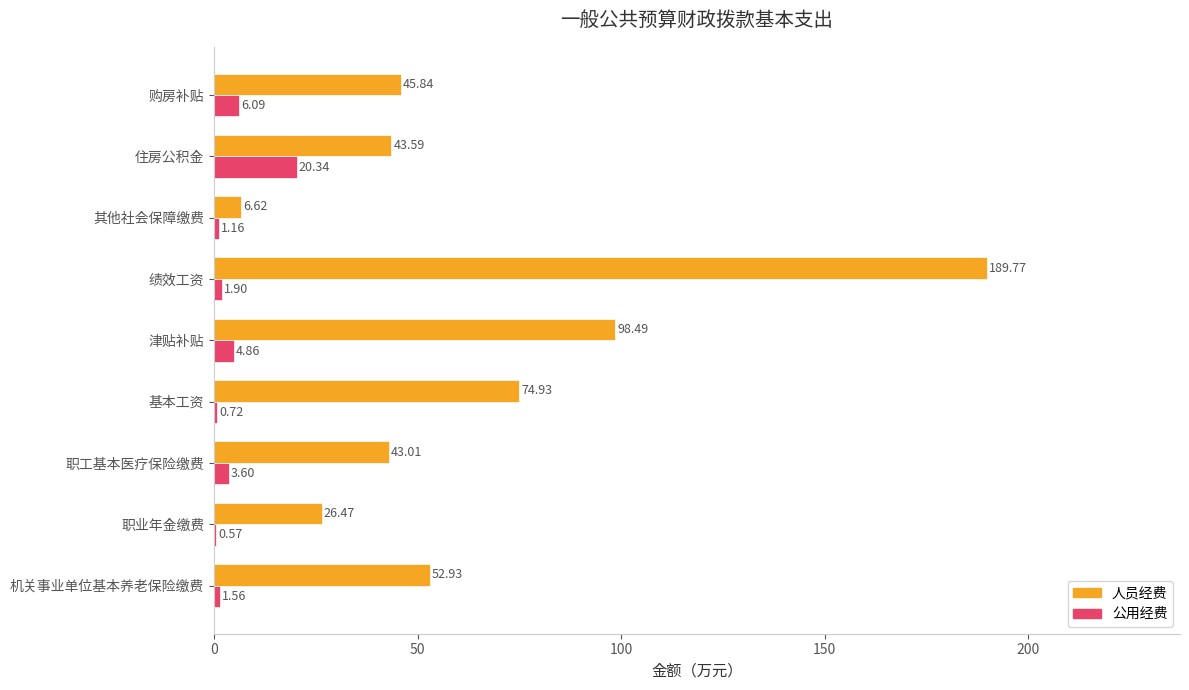

Is the value of 公用经费 at 住房公积金 greater than the value of 人员经费 at 职业年金缴费?

No